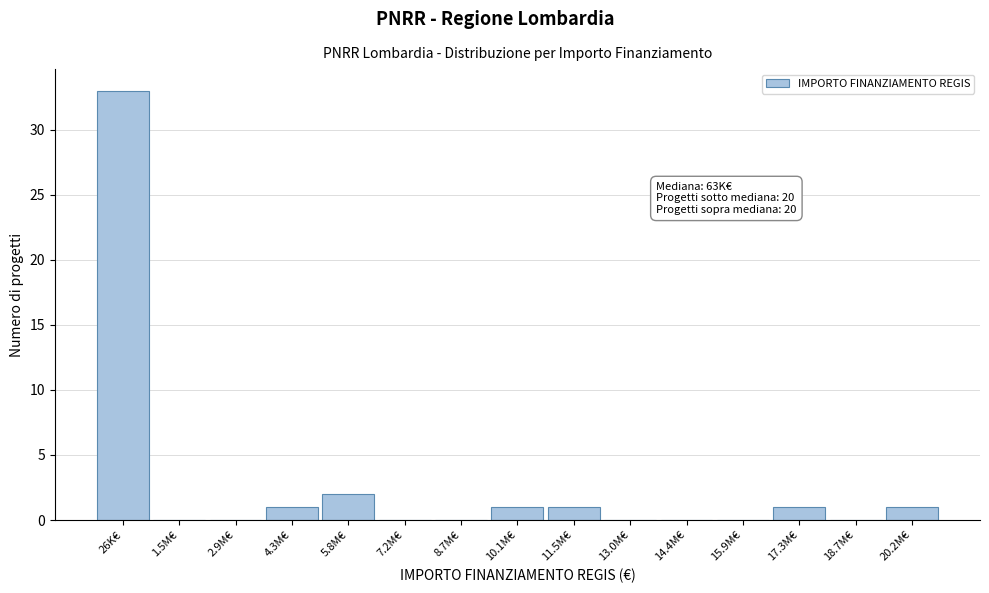

Reading left to right, extract all data points from this chart.

26K€=33	1.5M€=0	2.9M€=0	4.3M€=1	5.8M€=2	7.2M€=0	8.7M€=0	10.1M€=1	11.5M€=1	13.0M€=0	14.4M€=0	15.9M€=0	17.3M€=1	18.7M€=0	20.2M€=1